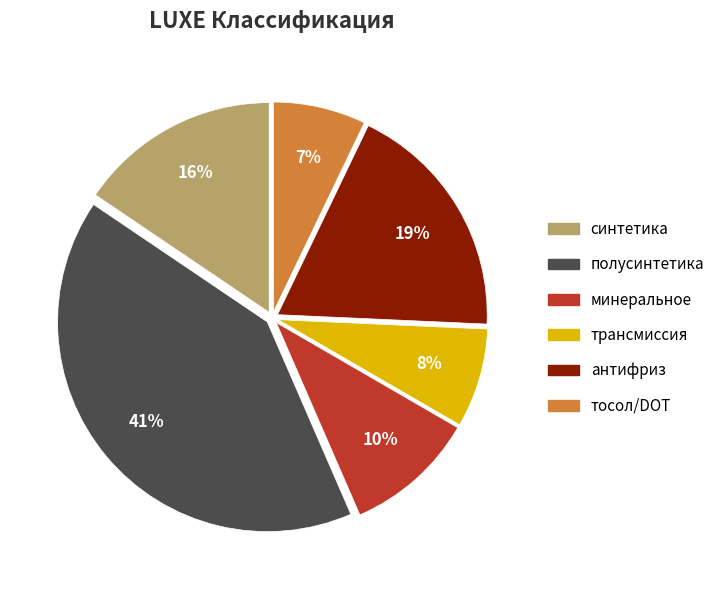

Approximately how many times larger is the value at трансмиссия compared to минеральное?

0.8